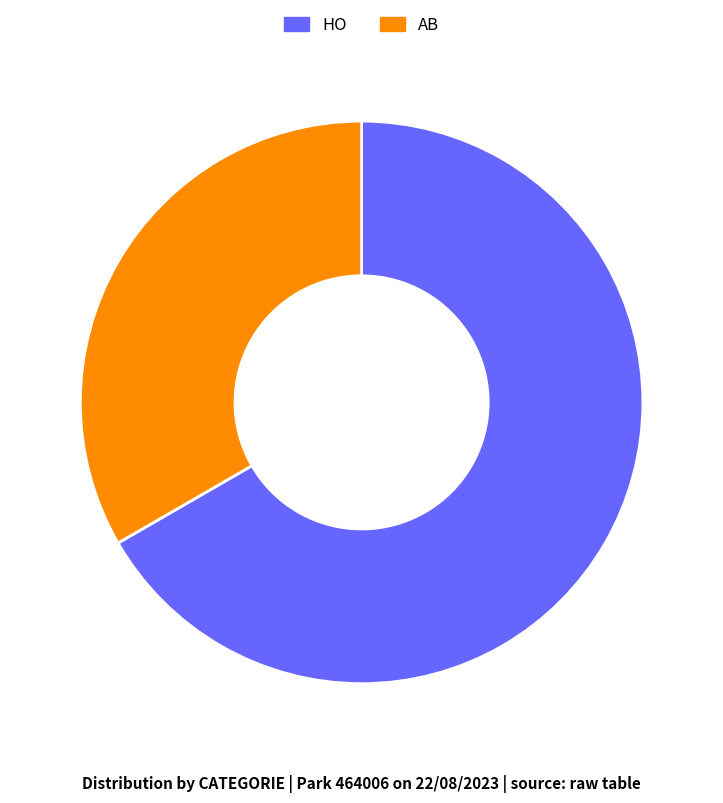

Is the sum of HO and AB greater than half?

Yes